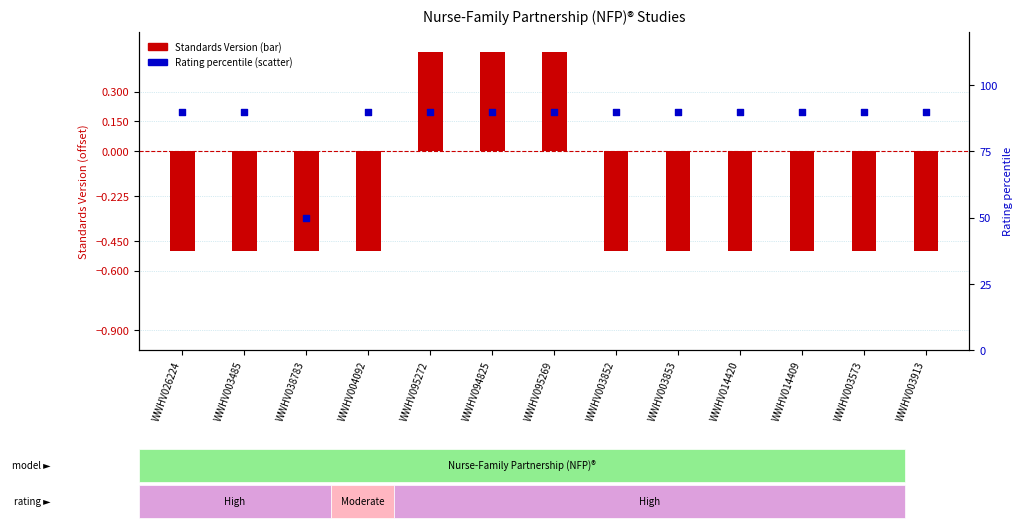

At which category is the sum across all series the highest?

WWHV095272